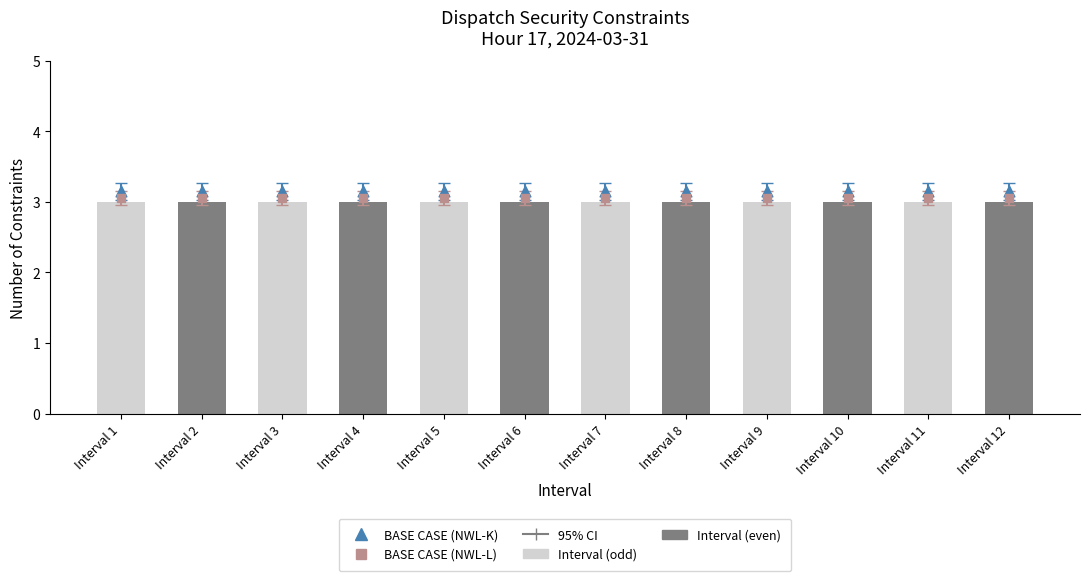

What is the total value across all series at Interval 2?

9.2